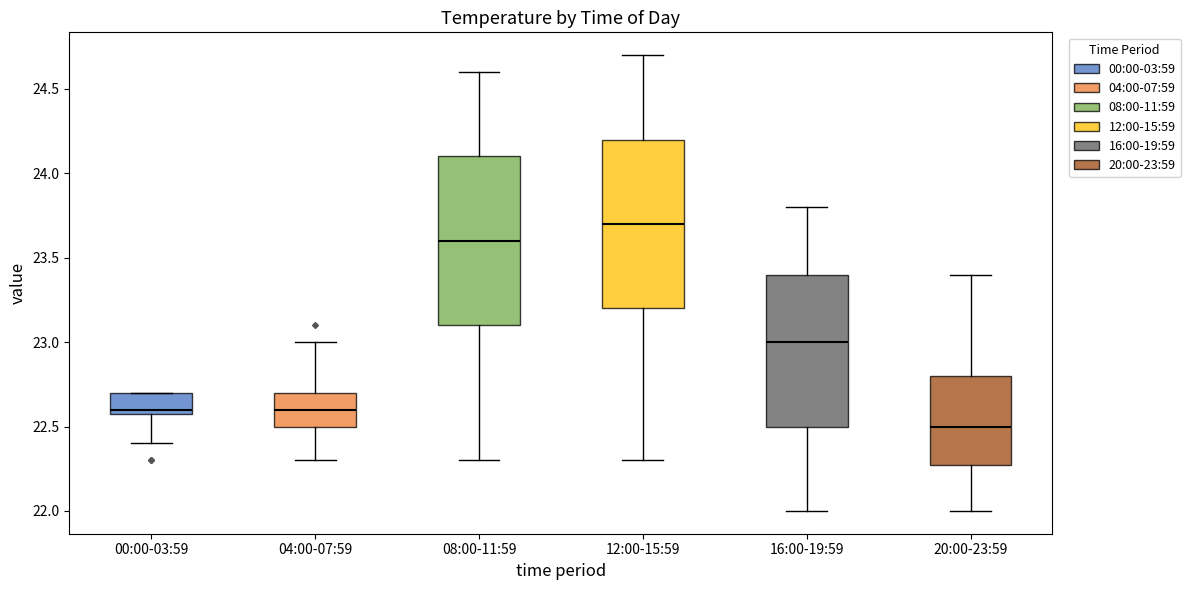

Reading left to right, transcribe this box plot: for each box, give where its median line is, the range the box spans, and where its two whiskers end, as read against the y-axis. The values are not printed on the chart, so give them approximately, as read against the axis.

00:00-03:59: median 22.6 (just above the box's lower edge), box 22.6 to 22.7, whiskers 22.4 to 22.7
04:00-07:59: median 22.6, box 22.5 to 22.7, whiskers 22.3 to 23.0
08:00-11:59: median 23.6, box 23.1 to 24.1, whiskers 22.3 to 24.6
12:00-15:59: median 23.7, box 23.2 to 24.2, whiskers 22.3 to 24.7
16:00-19:59: median 23.0, box 22.5 to 23.4, whiskers 22.0 to 23.8
20:00-23:59: median 22.5, box 22.3 to 22.8, whiskers 22.0 to 23.4